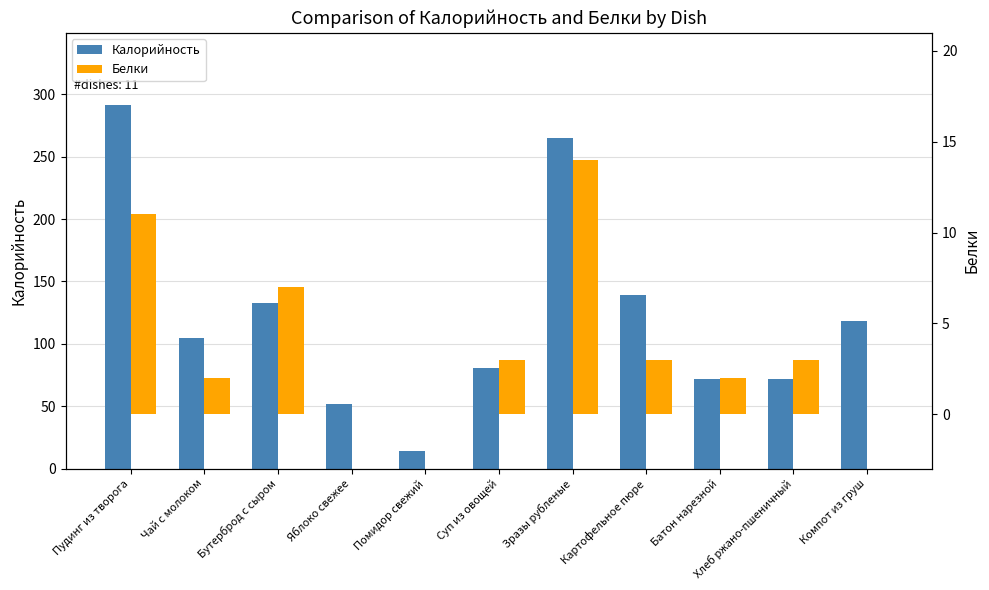

Between Суп из овощей and Помидор свежий, which is larger?

Суп из овощей